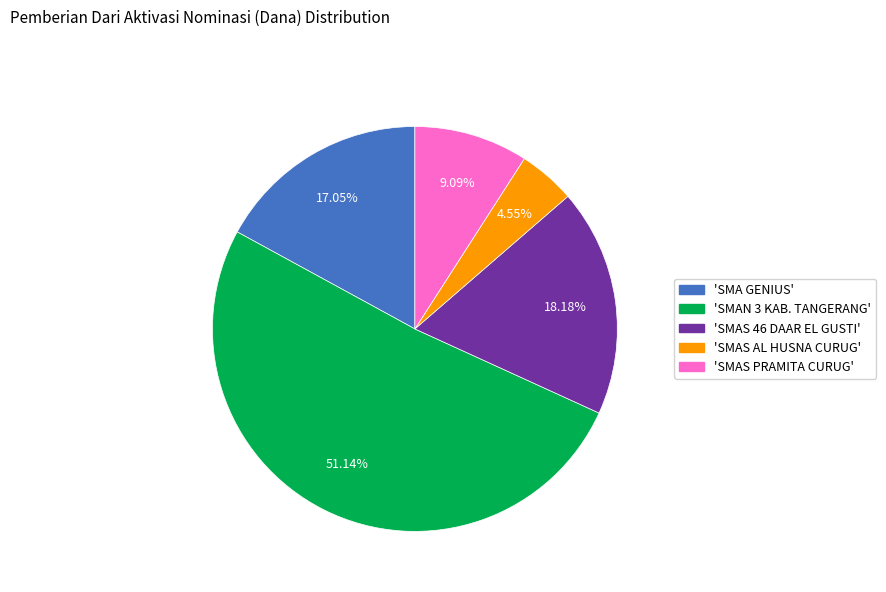

Does any single category account for the majority?

Yes